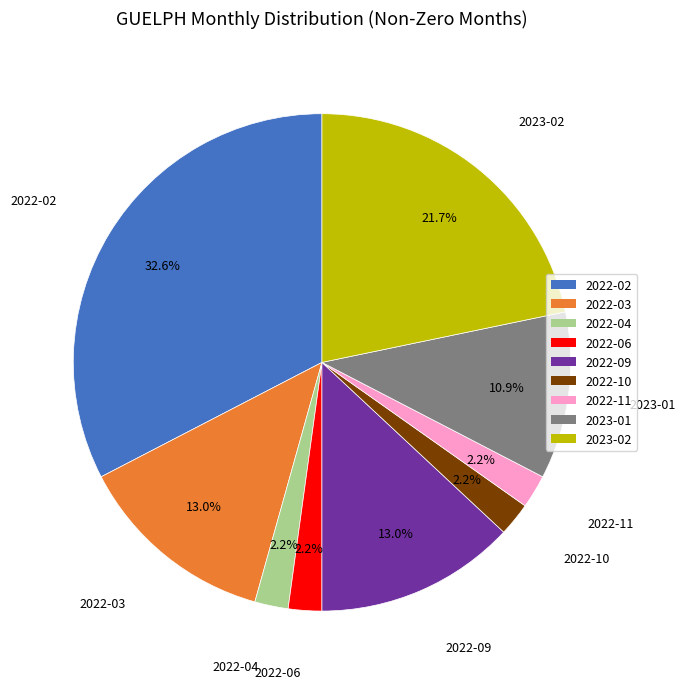

Which has a higher value, 2022-11 or 2022-09?

2022-09